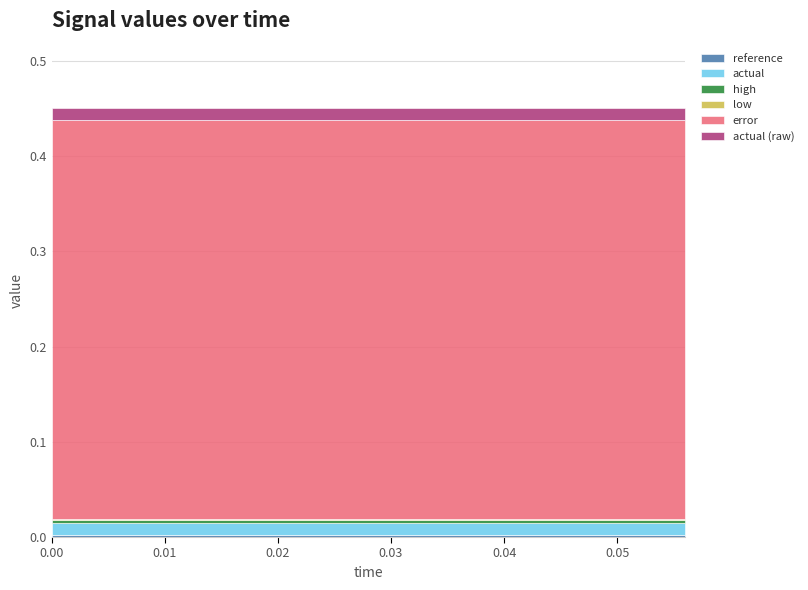

Count the number of categories in the chart.

15